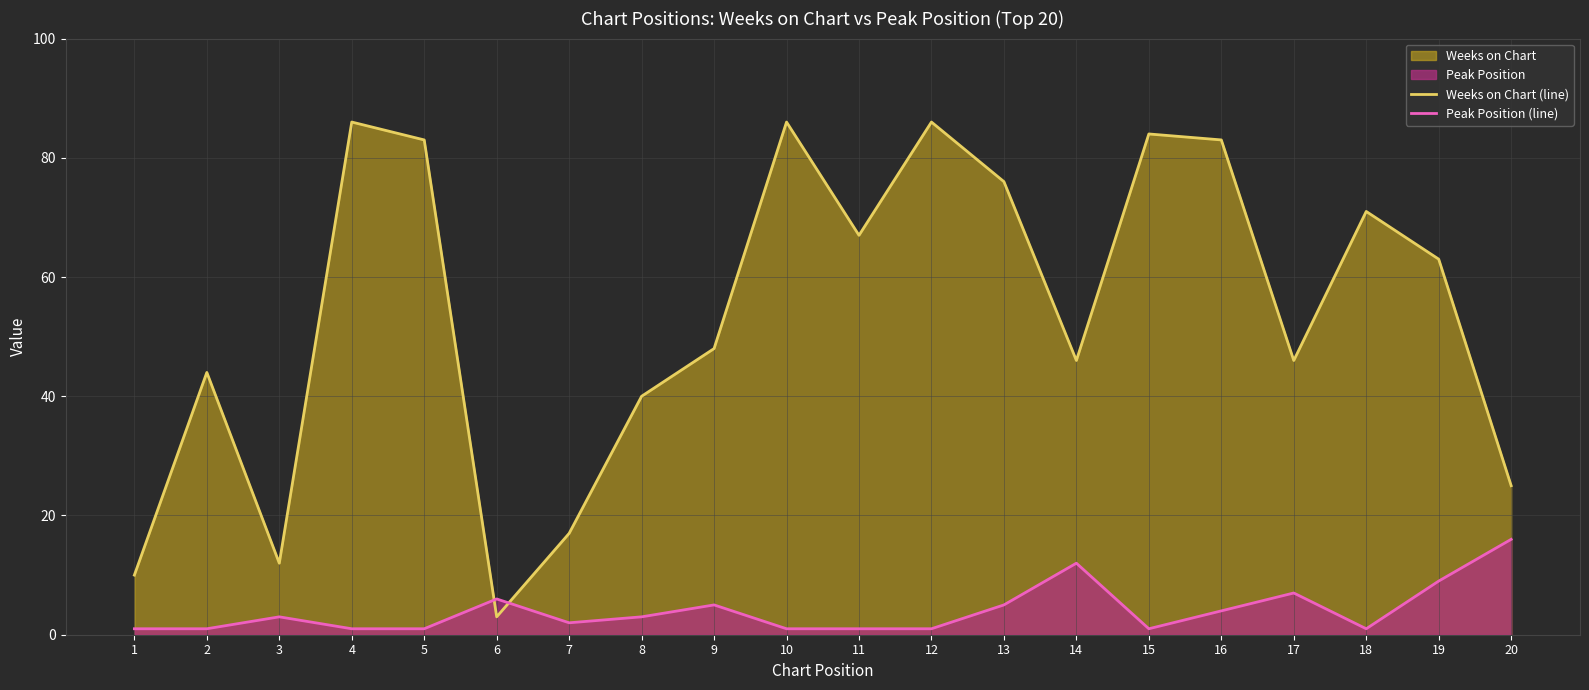

Rank the series by their average value, from lowest to highest.

Peak Position (line), Weeks on Chart (line)